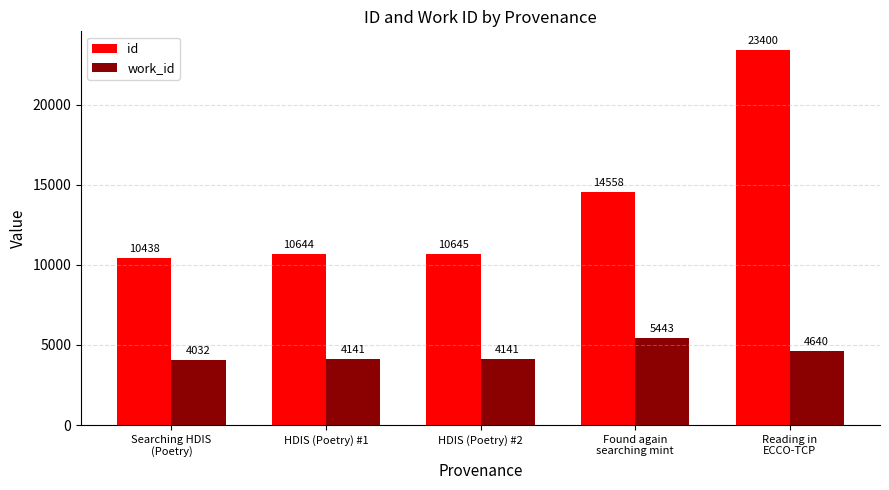

What is the difference between the id values at HDIS (Poetry) #2 and HDIS (Poetry) #1?

1